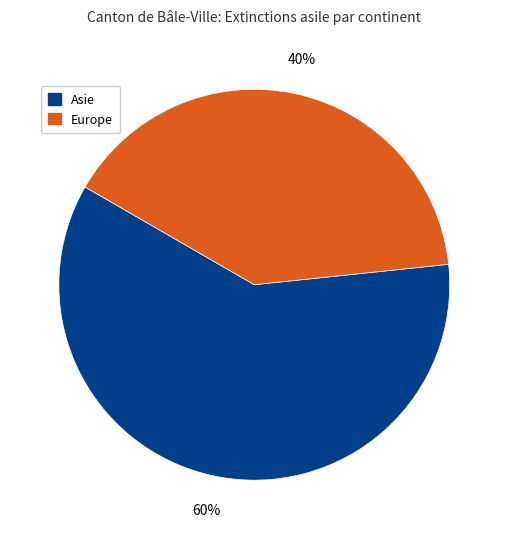

Is there a majority slice in this chart?

Yes